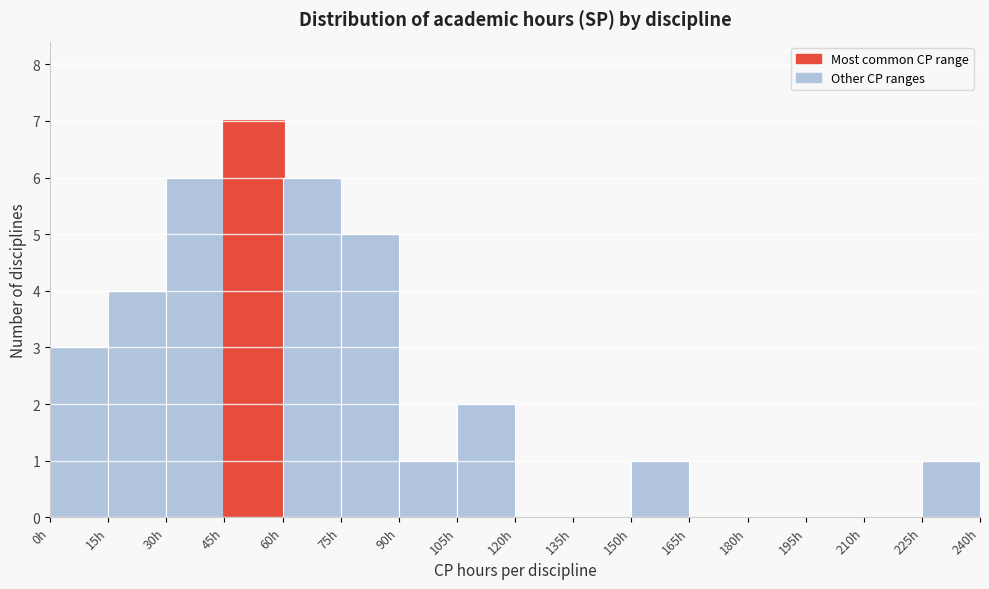

Reading left to right, transcribe this chart: for each bar, give the range it covers on the x-axis and its height. Neither the bar edges nor the heights are printed on the chart, so give them approximately, as read against the axes.

0 to 15: 3
15 to 30: 4
30 to 45: 6
45 to 60: 7
60 to 75: 6
75 to 90: 5
90 to 105: 1
105 to 120: 2
120 to 135: 0
135 to 150: 0
150 to 165: 1
165 to 180: 0
180 to 195: 0
195 to 210: 0
210 to 225: 0
225 to 240: 1